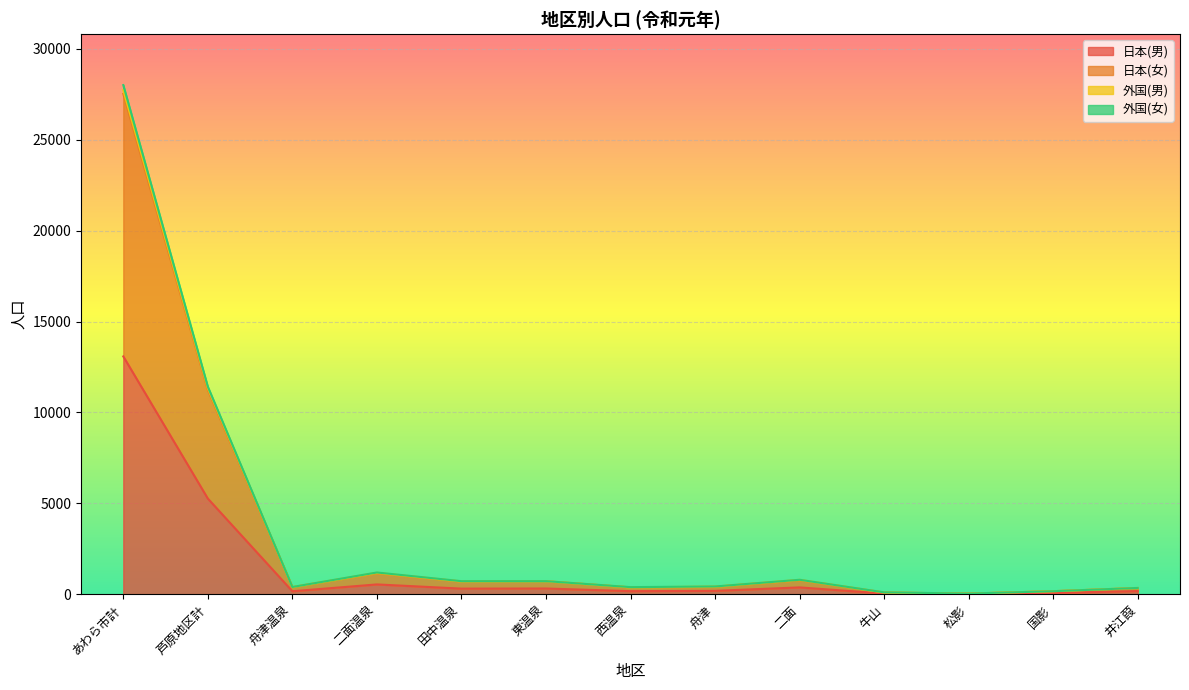

Does the chart display data point markers on the line(s)?

No